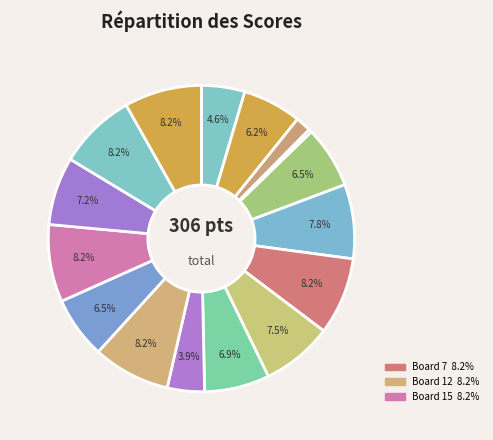

How many segments does this pie chart have?

16